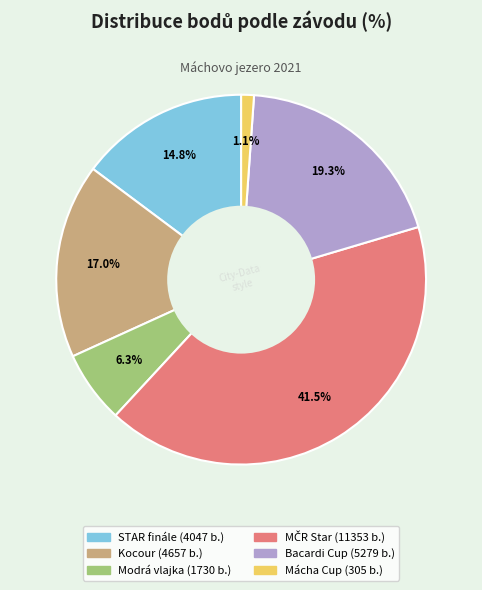

Does any single category account for the majority?

No